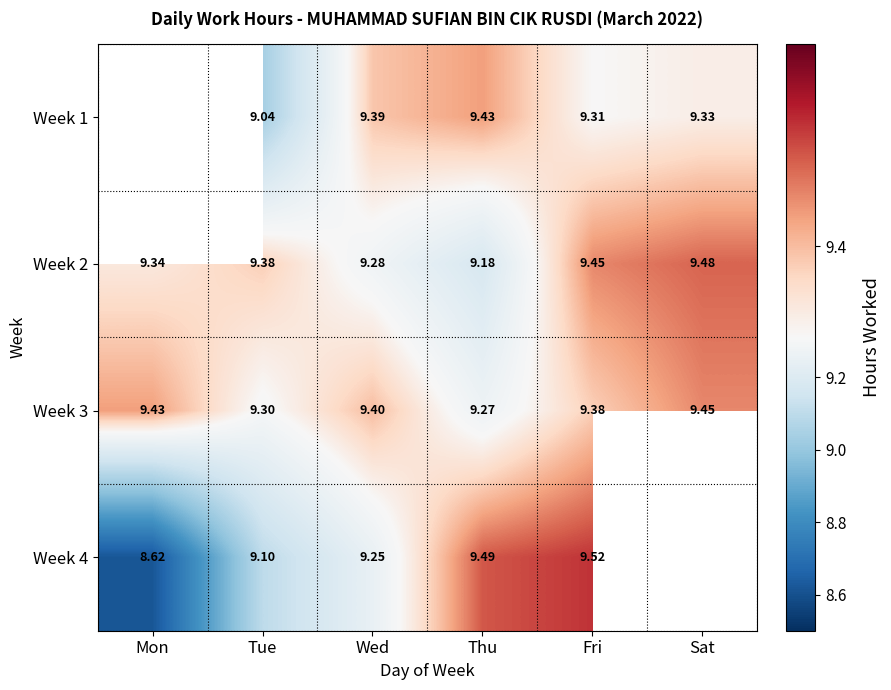

At which category is the sum across all series the highest?

Fri